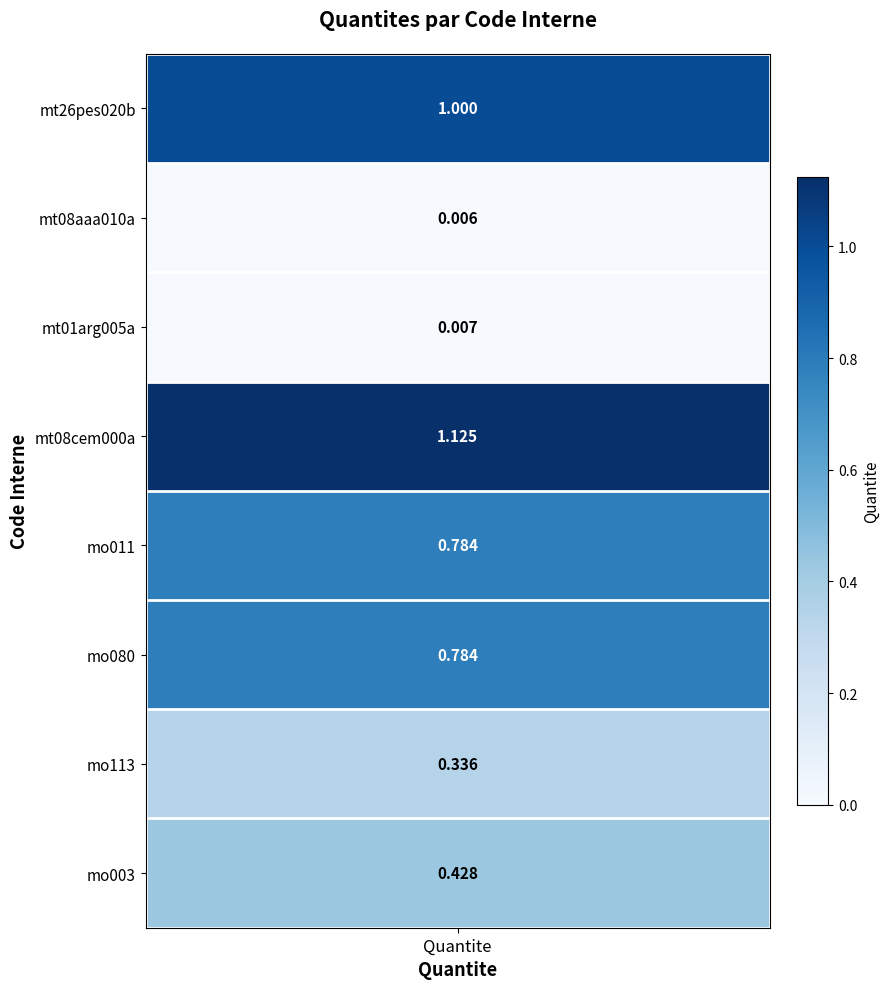

Reading left to right, transcribe all the data shown in this chart.

mt26pes020b: 1.0	0.0	0.0	1.1	0.8	0.8	0.3	0.4
Quantite: 1.0	0.0	0.0	1.1	0.8	0.8	0.3	0.4